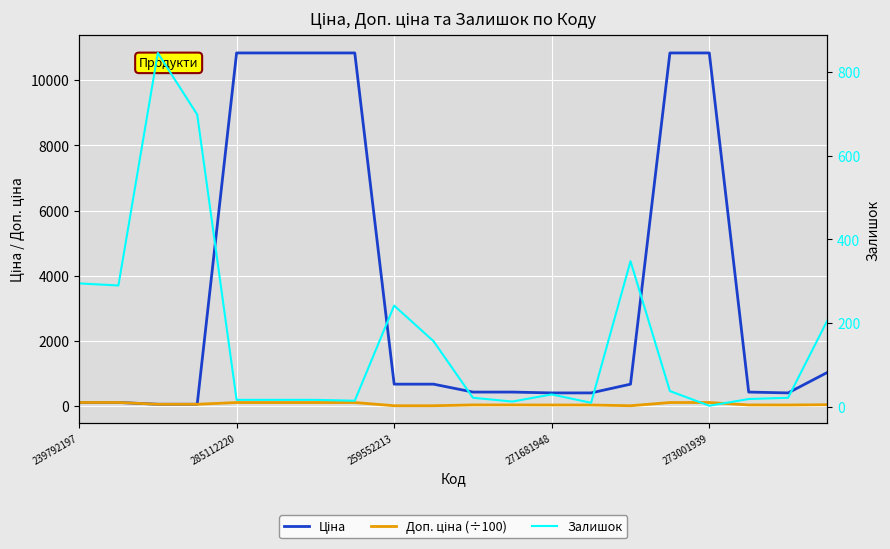

The Доп. ціна (÷100) series shows 9.9 at 9. True or false?

True